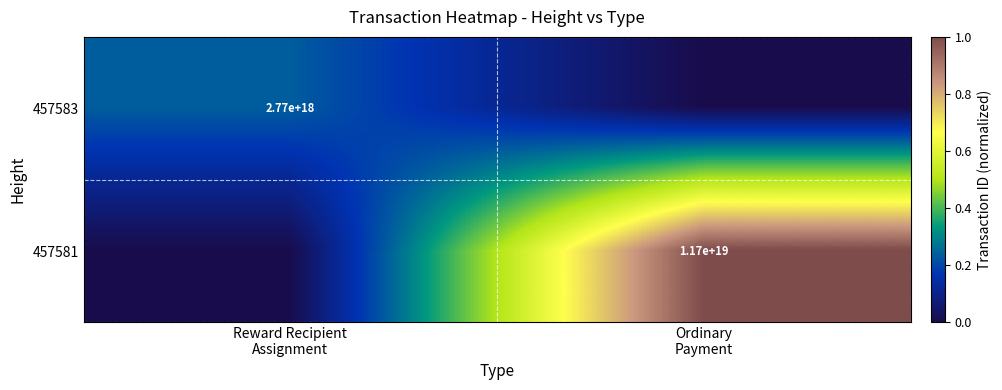

What is the total value across all series at Reward Recipient
Assignment?

0.2